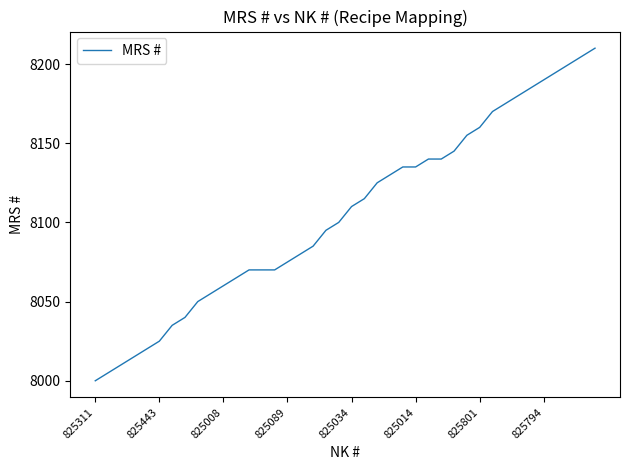

What is the smallest value displayed?

8000